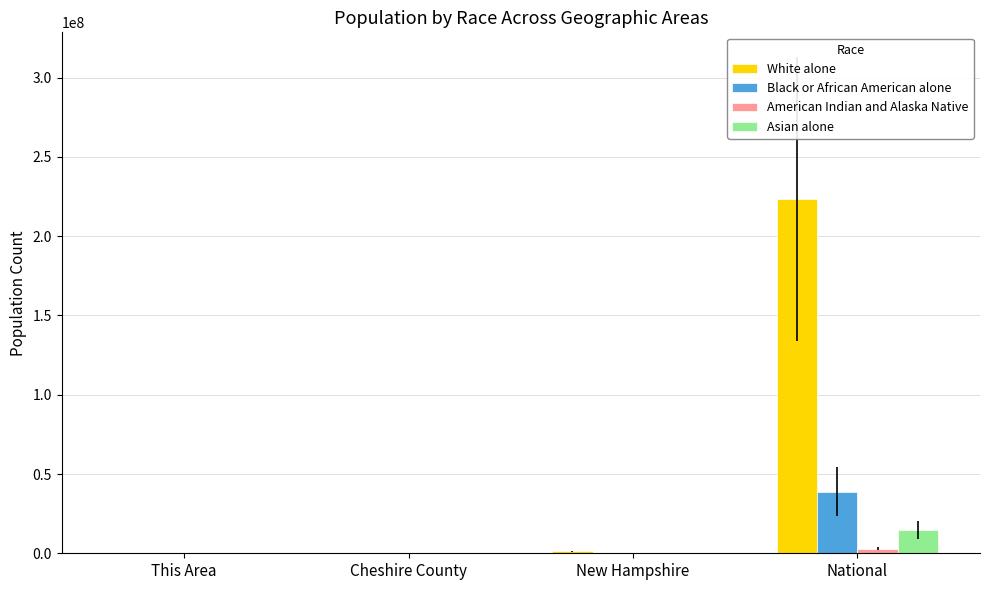

At which category is the sum across all series the highest?

National